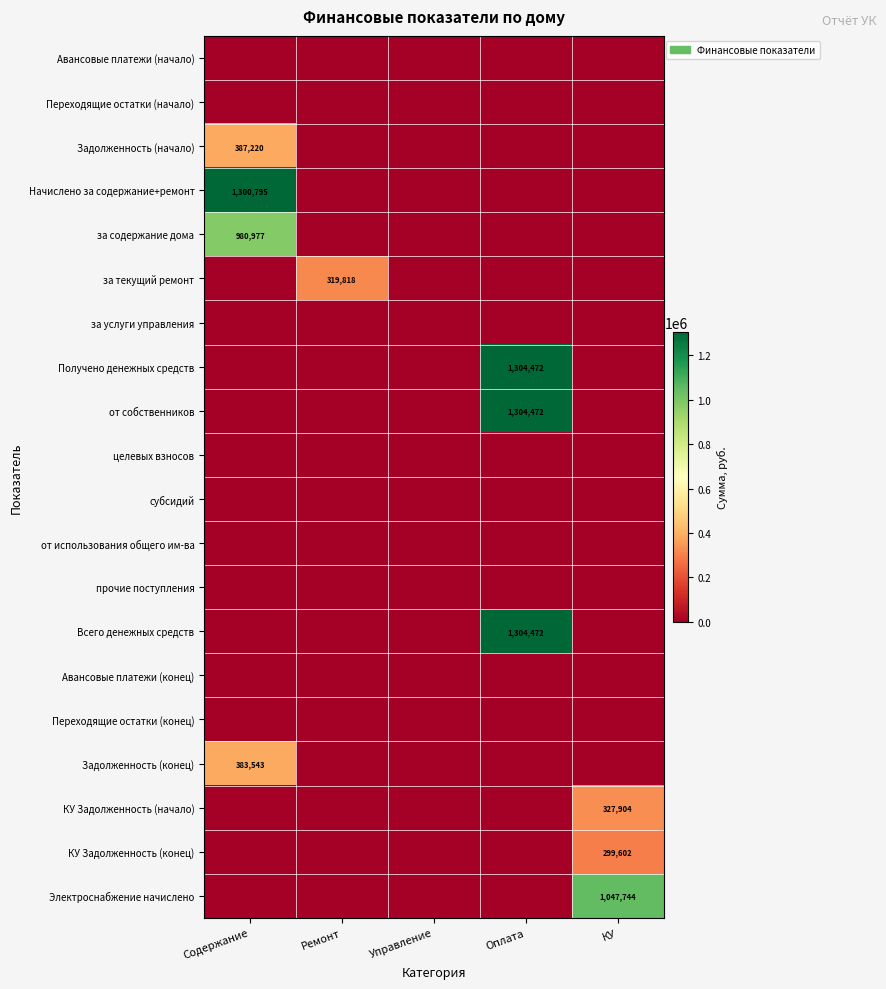

Read the Электроснабжение начислено value at КУ.

1047744.1